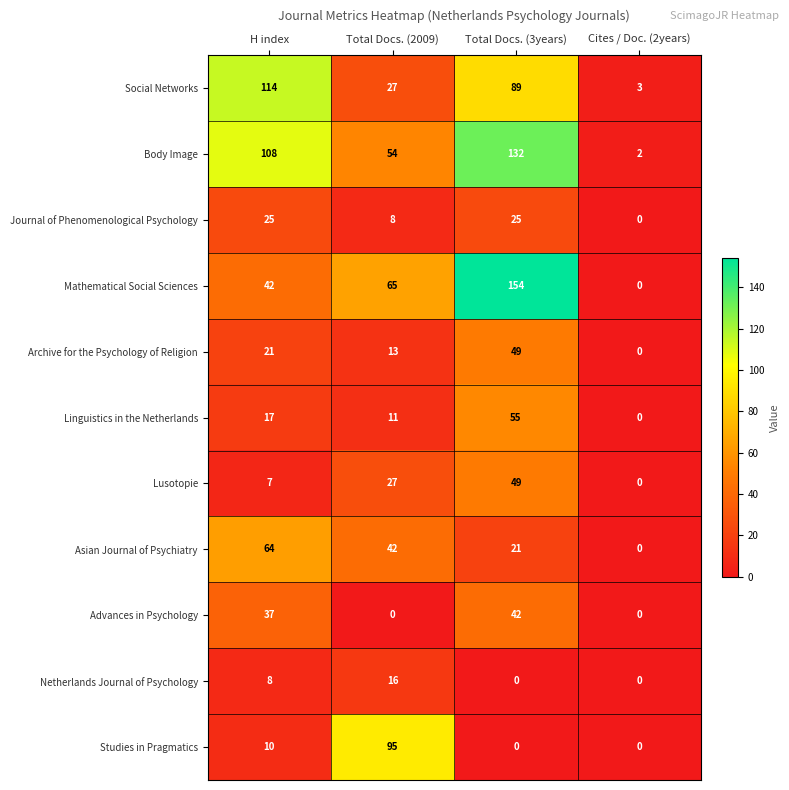

Rank the categories by Linguistics in the Netherlands value from lowest to highest.

Cites / Doc. (2years), Total Docs. (2009), H index, Total Docs. (3years)